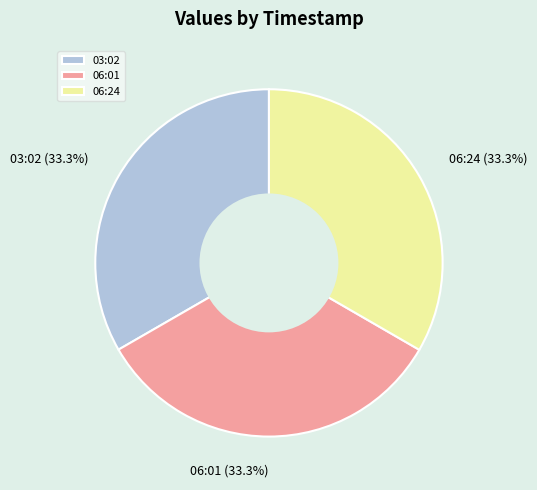

Does any single category account for the majority?

No